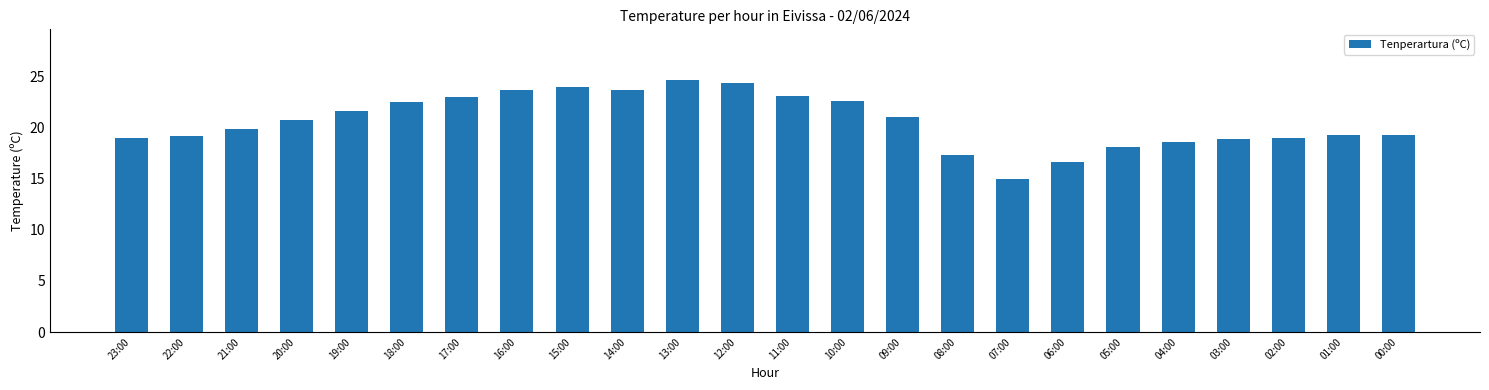

Is it true that the value at 23:00 is 6.0?

False